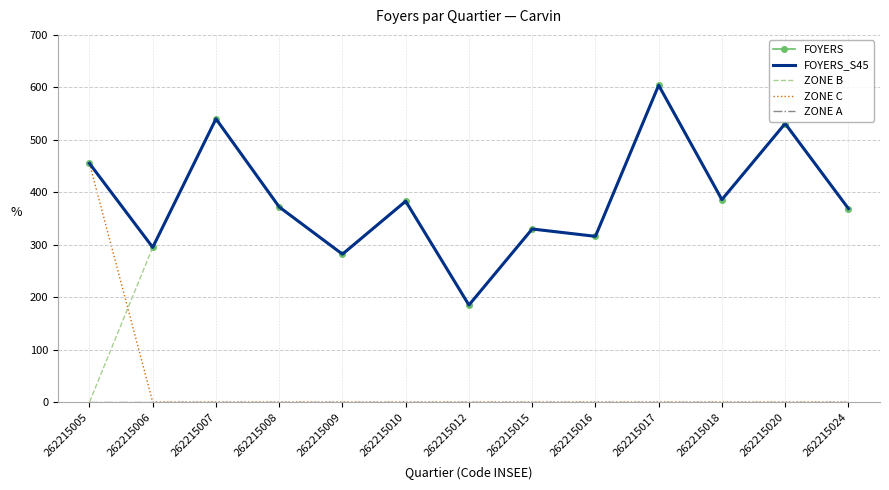

At which category is the sum across all series the highest?

262215017